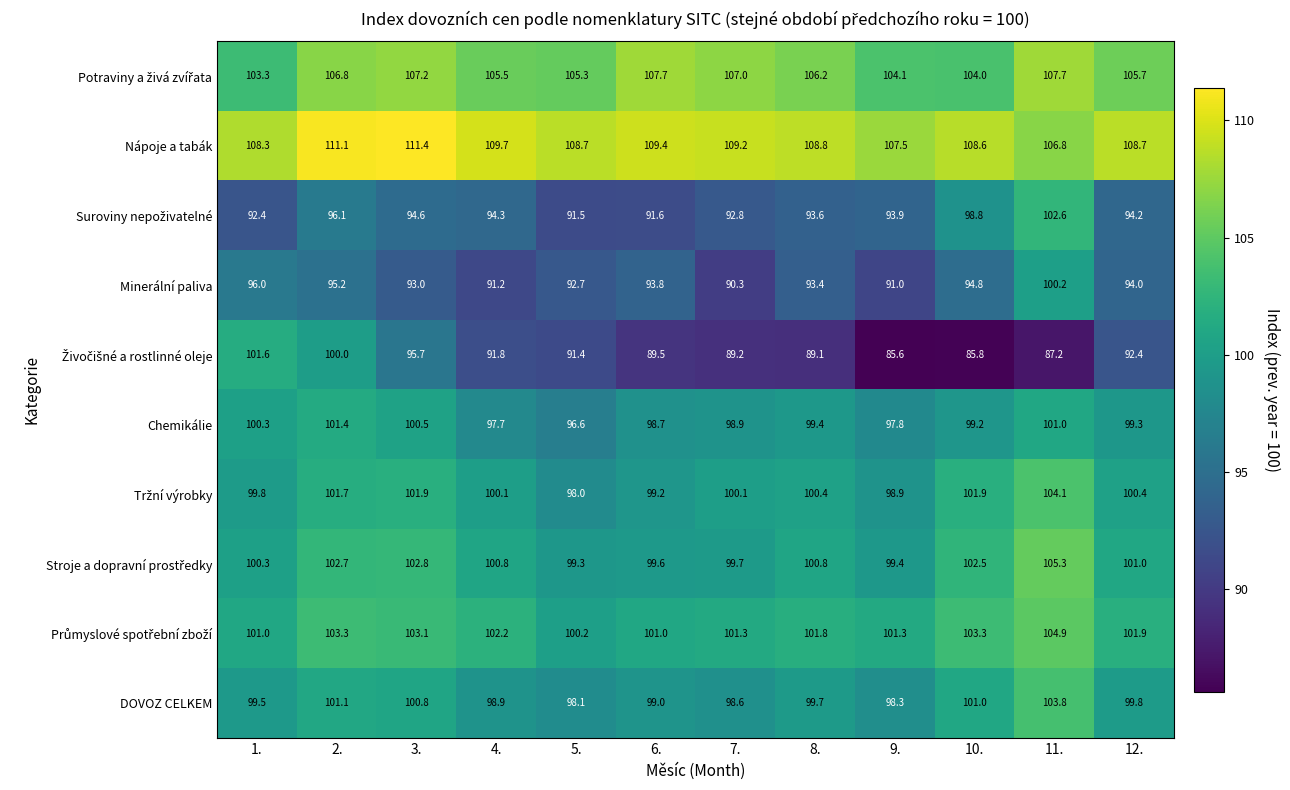

What is the sum of all Chemikálie values?

1190.8